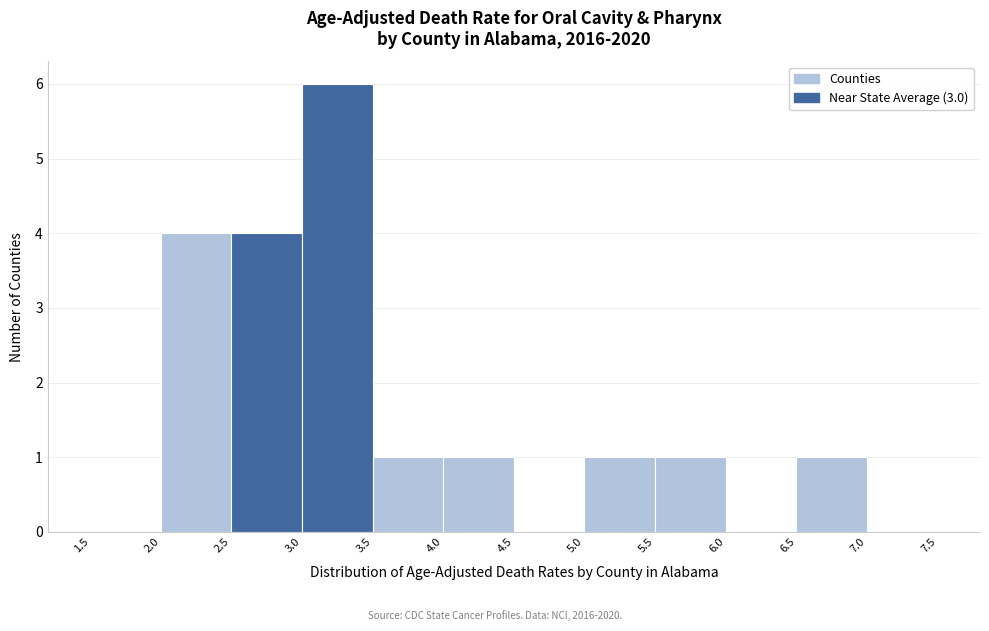

Over which range of the x-axis is the bar tallest?

3.0 to 3.5